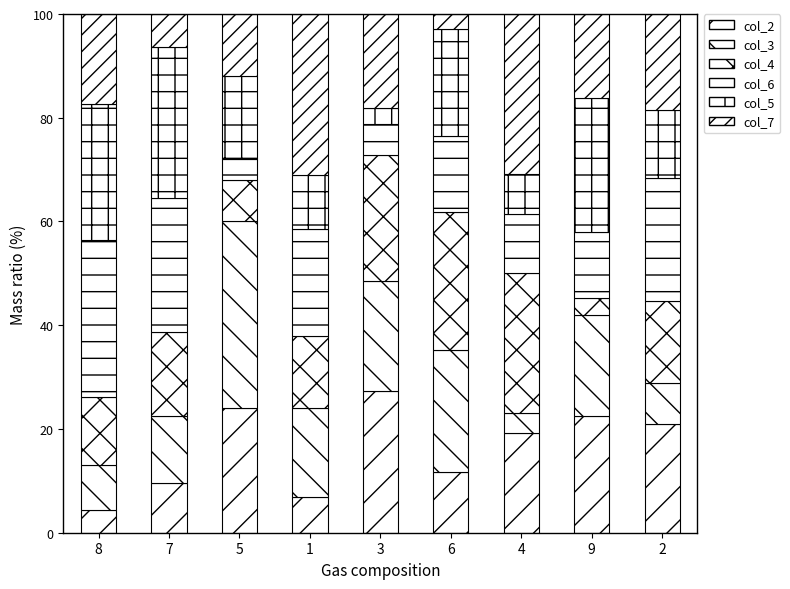

At how many categories does at least one series exceed 26?

7